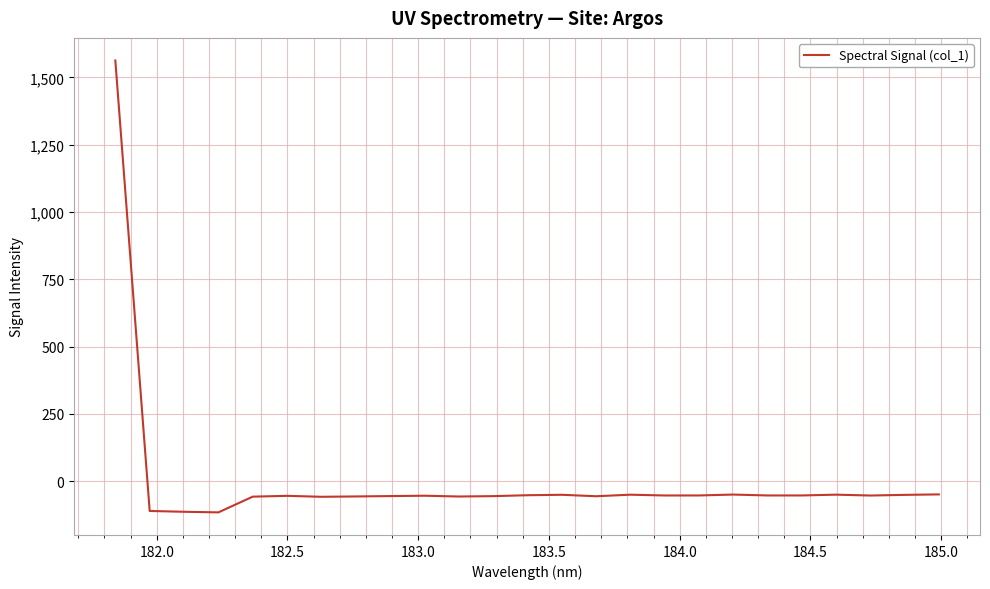

What is the greatest value displayed?

1562.9